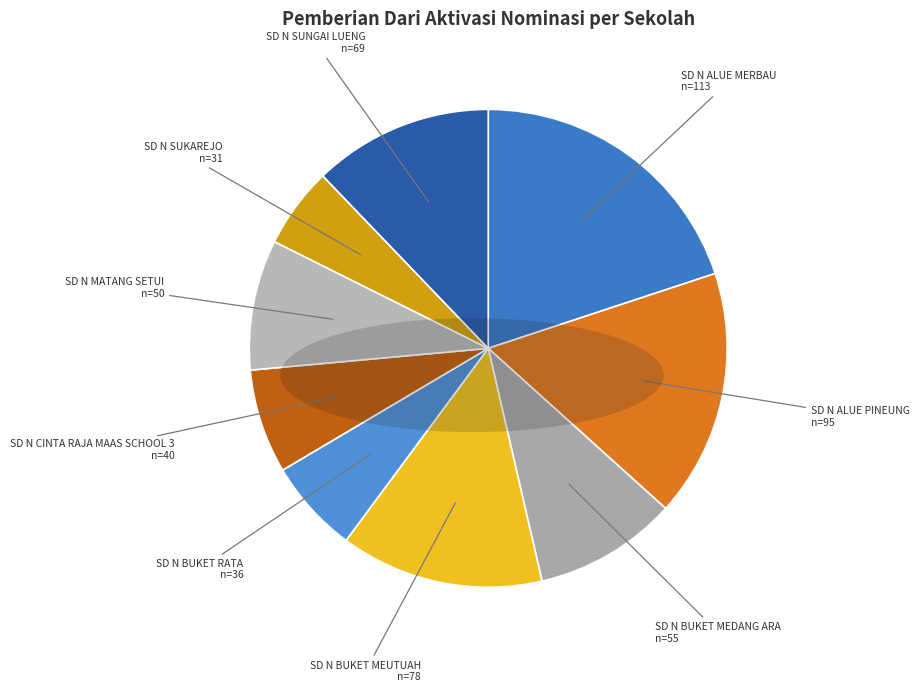

Between SD N ALUE PINEUNG and SD N CINTA RAJA MAAS SCHOOL 3, which is larger?

SD N ALUE PINEUNG